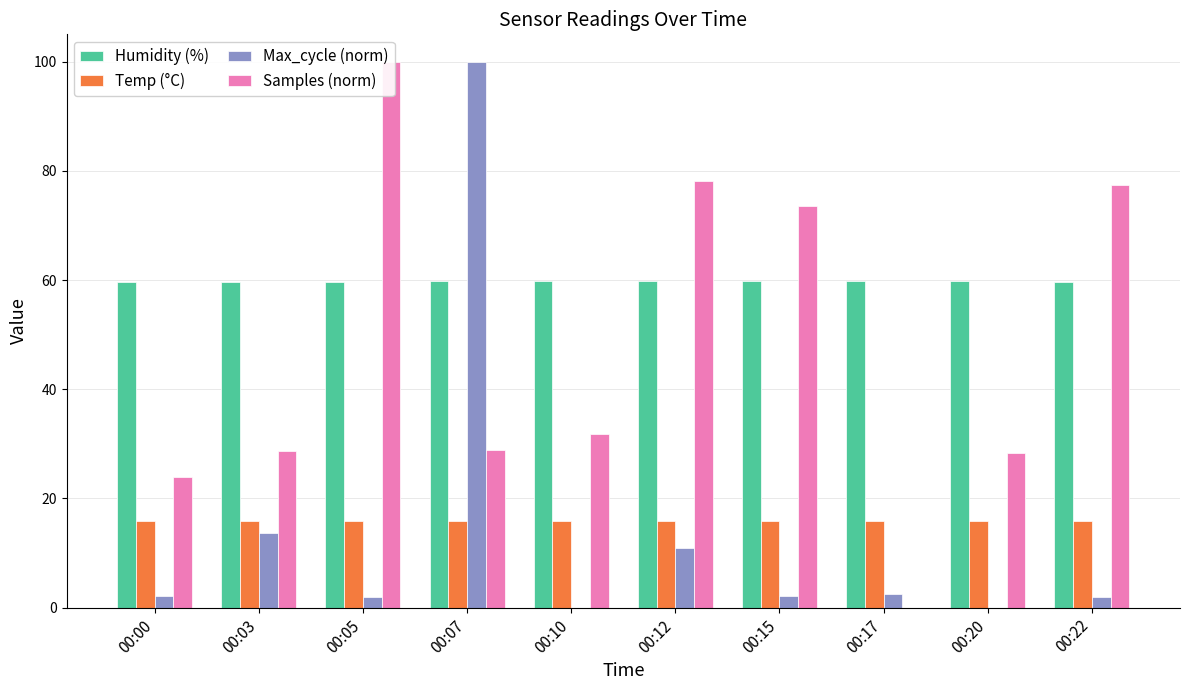

Which series has the widest spread of values?

Samples (norm)